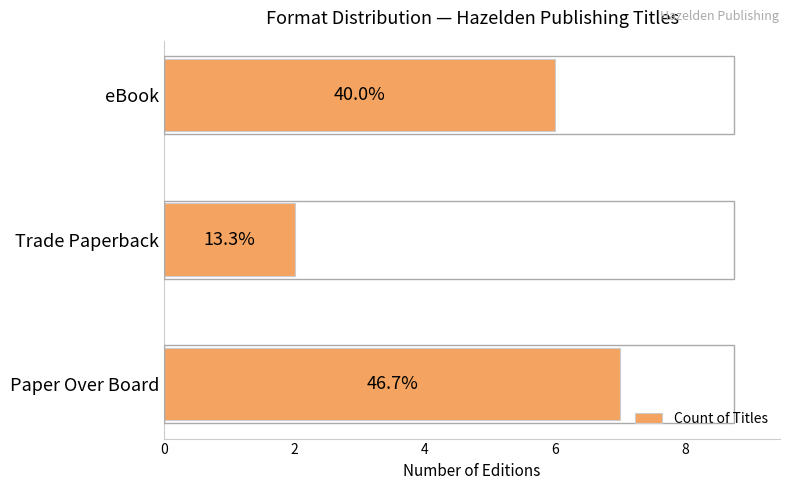

How many values are between 2 and 7?

3